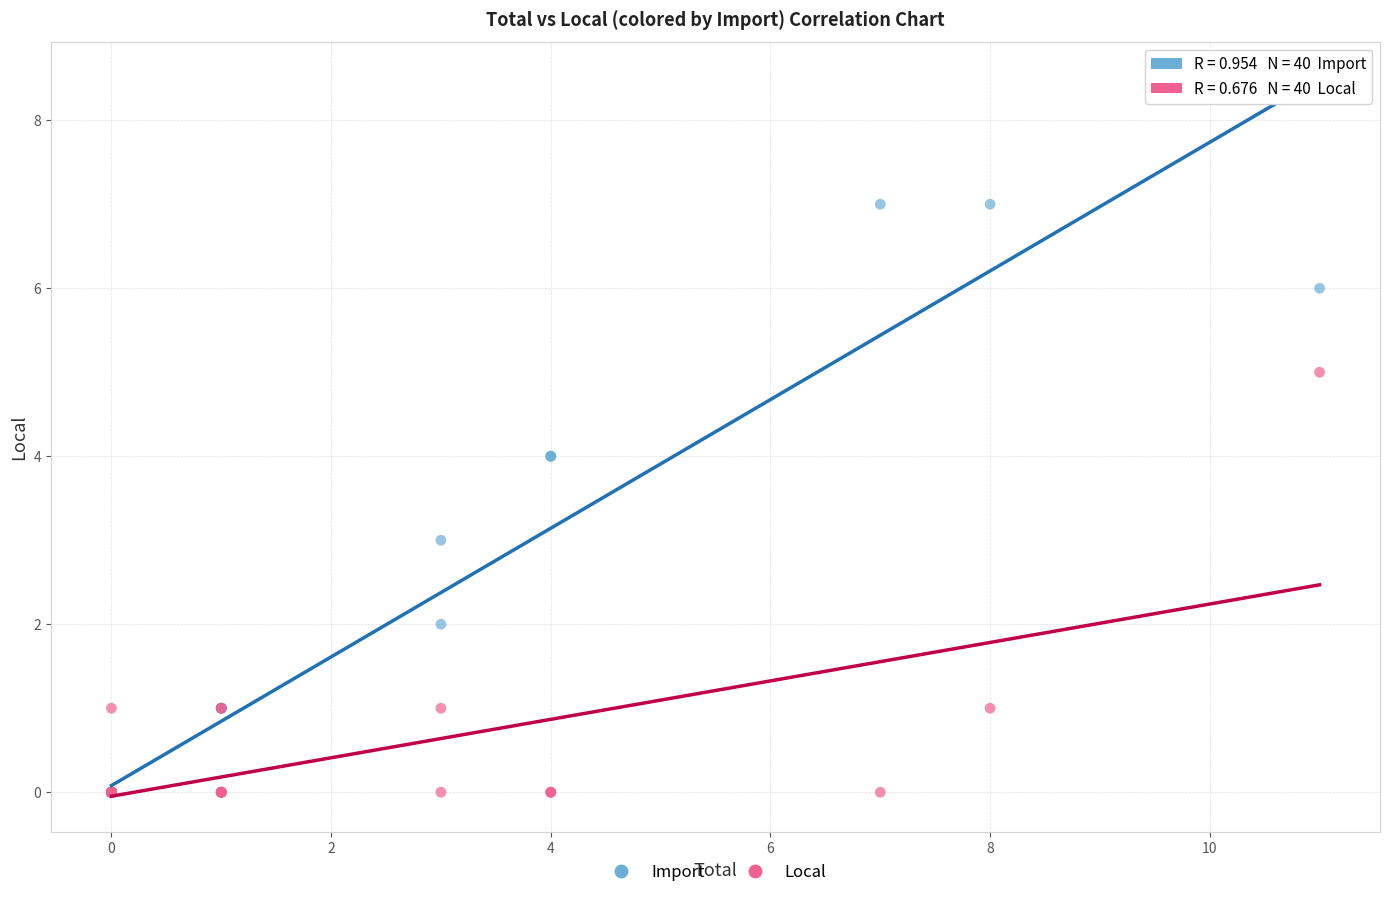

What are all the series names shown in the legend?

Import, Local